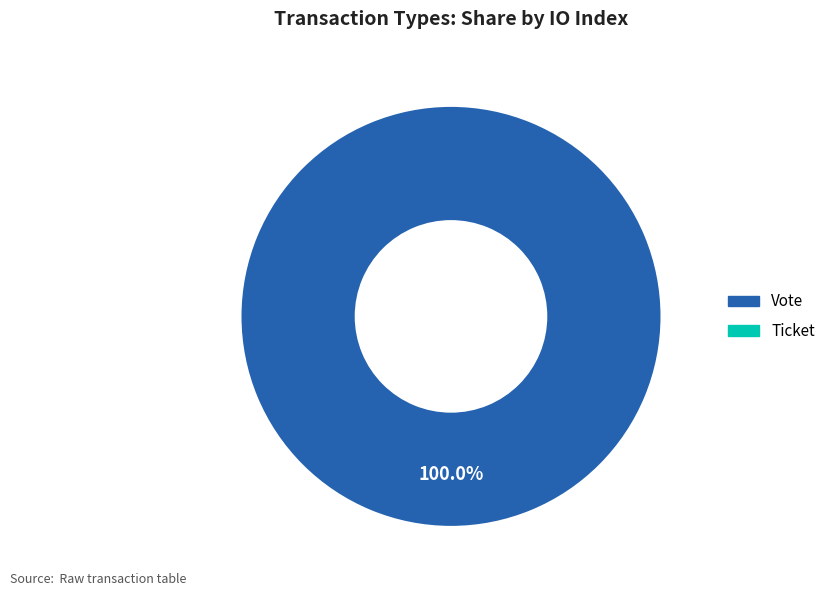

Is there a majority slice in this chart?

Yes